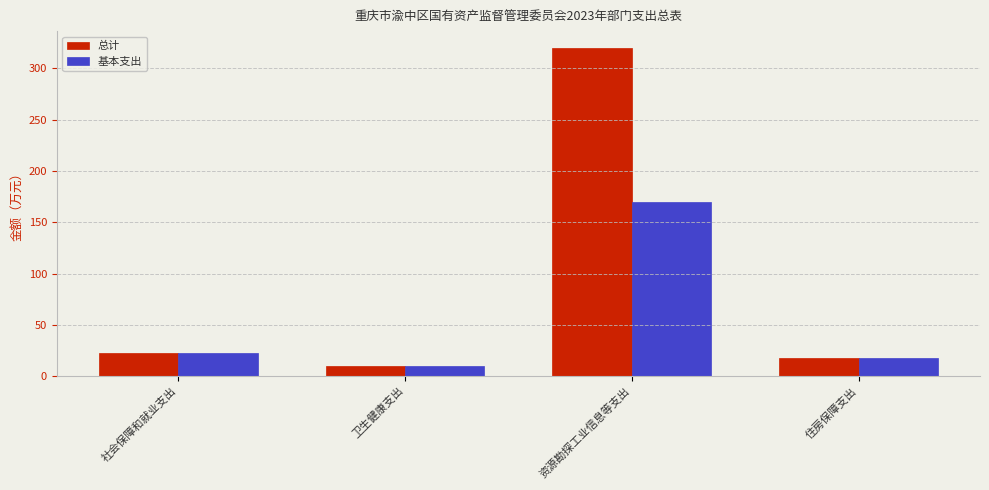

What position from the right is 资源勘探工业信息等支出?

2